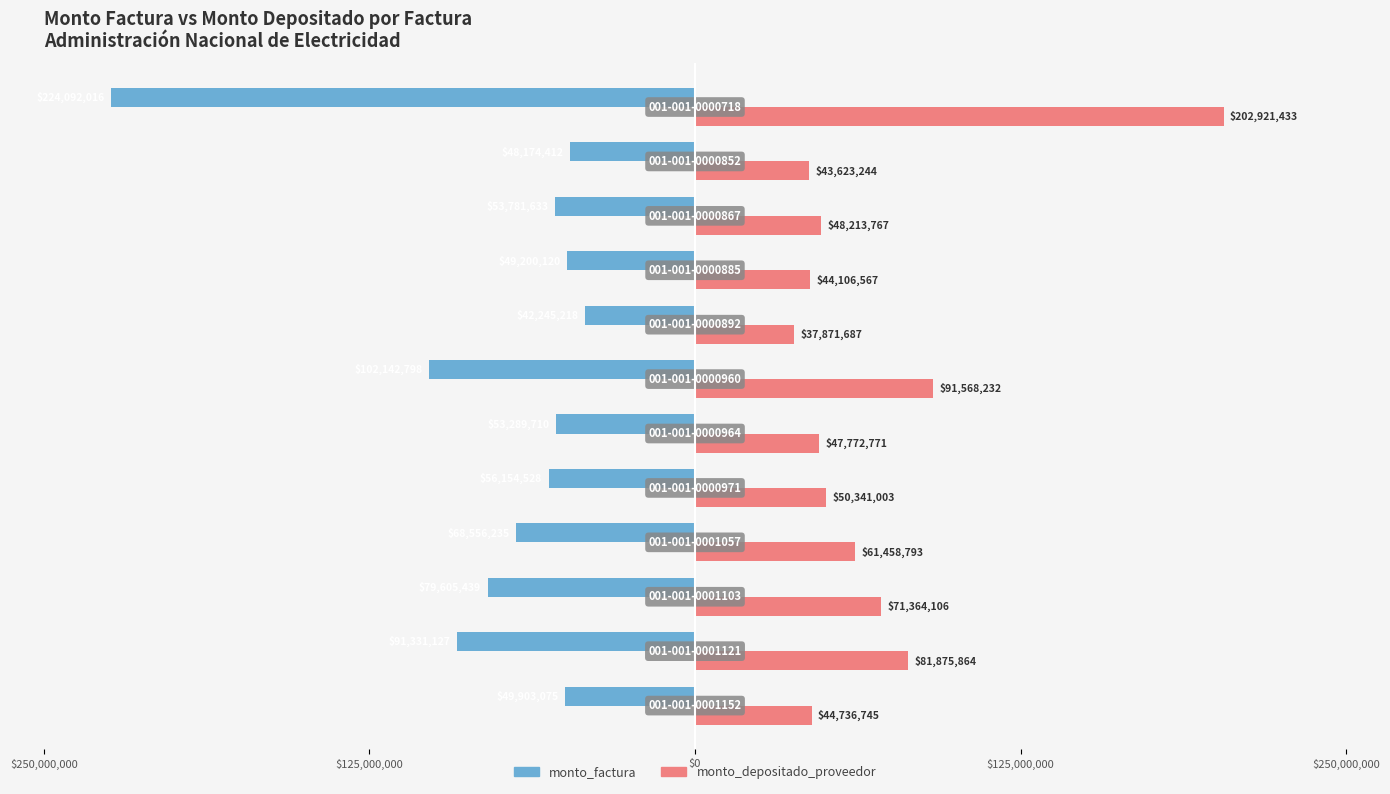

What are all the series names shown in the legend?

monto_factura, monto_depositado_proveedor